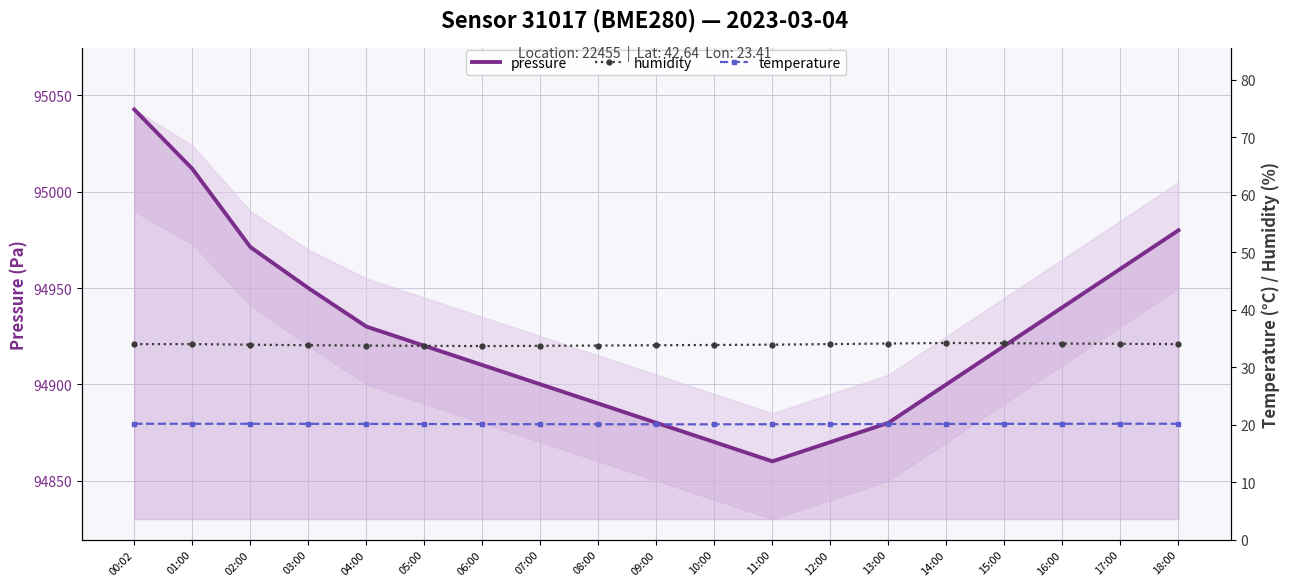

What is the sum of all humidity values?

644.4